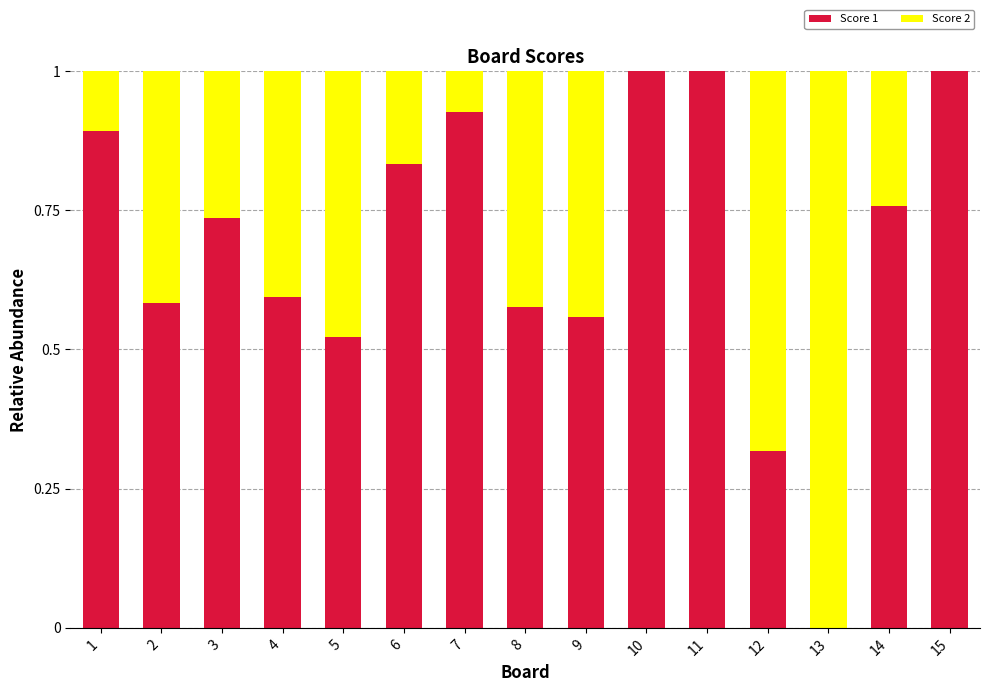

What are all the series names shown in the legend?

Score 1, Score 2